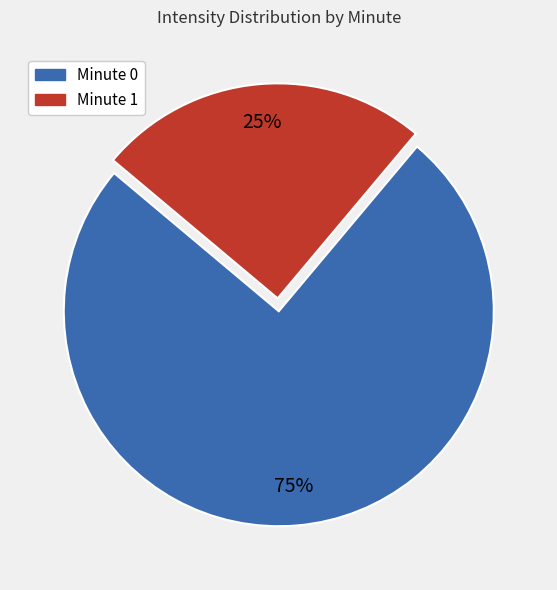

How many slices are in this pie chart?

2